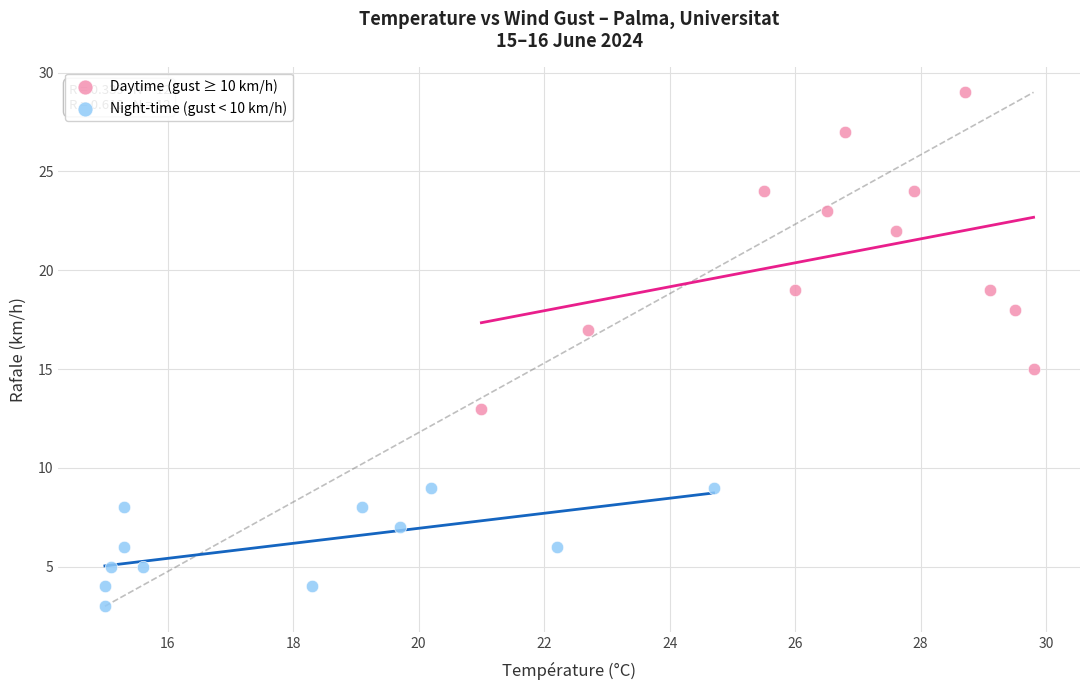

Which series reaches the minimum Y coordinate?

Night-time (gust < 10 km/h)